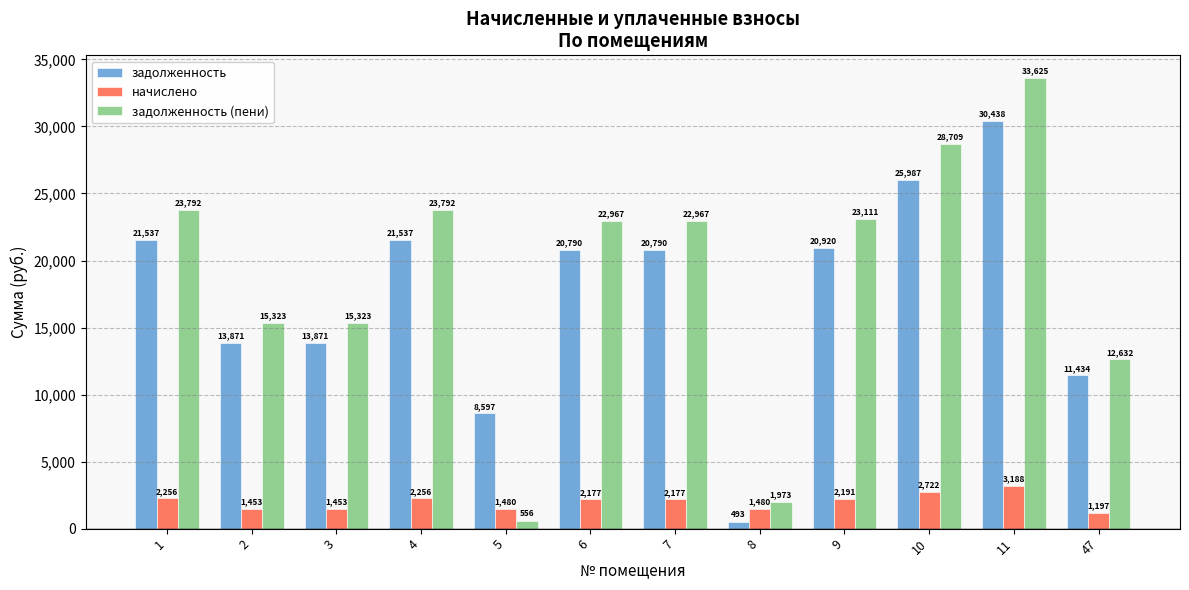

What is the difference between the highest and lowest values at 7?

20789.8